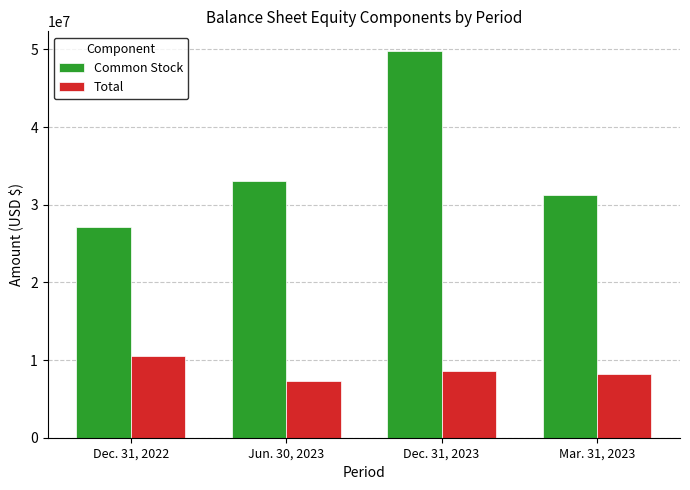

At which category does the chart reach its peak across all series?

Dec. 31, 2023